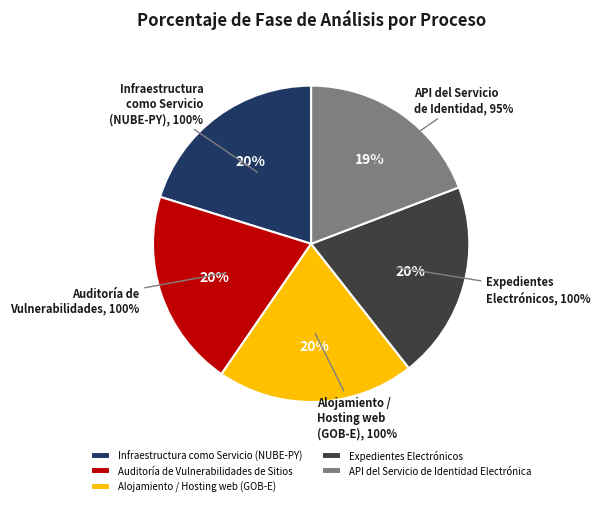

Is it true that Expedientes Electrónicos is 20% of the pie?

True